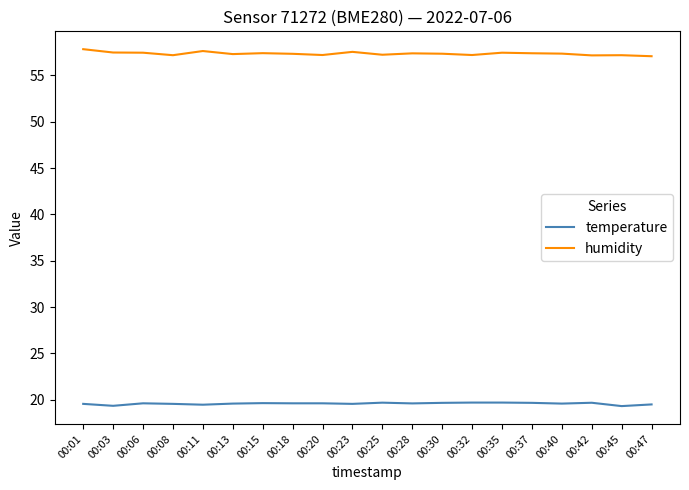

What is the maximum value shown in the chart?

57.8